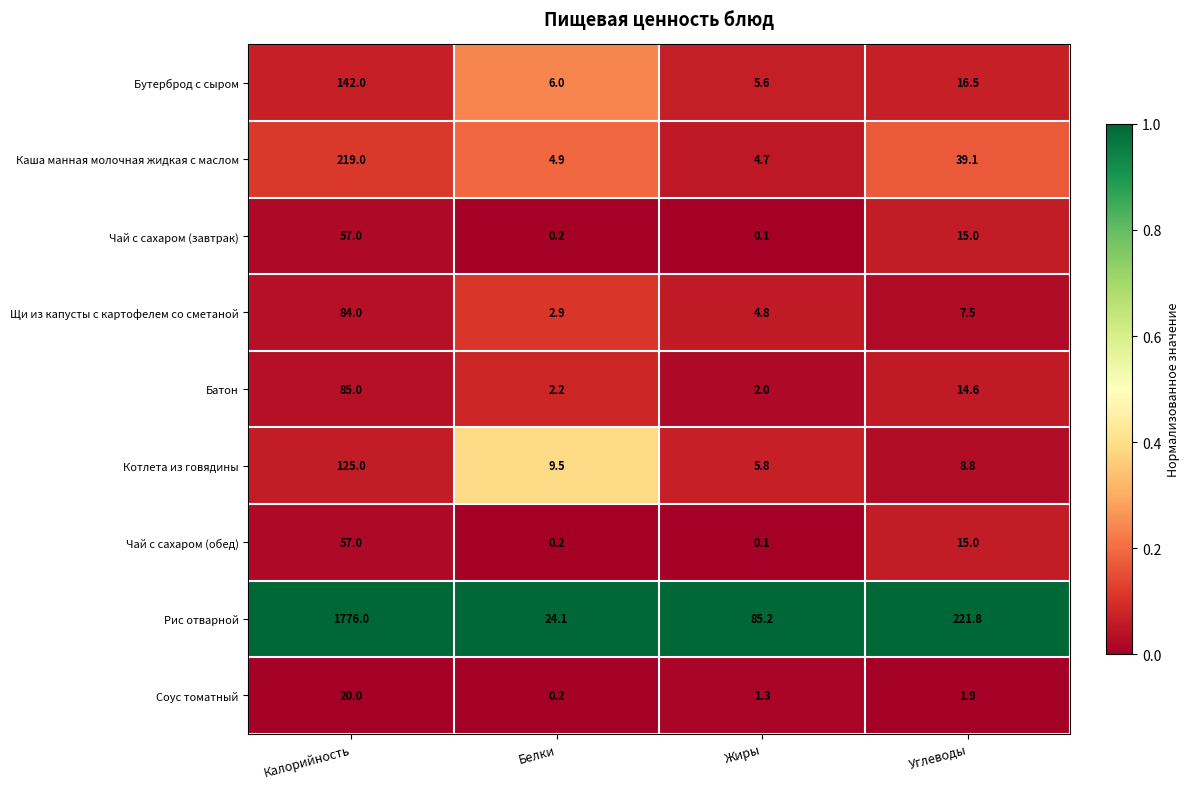

Is it true that Котлета из говядины equals 125.0 at Калорийность?

True